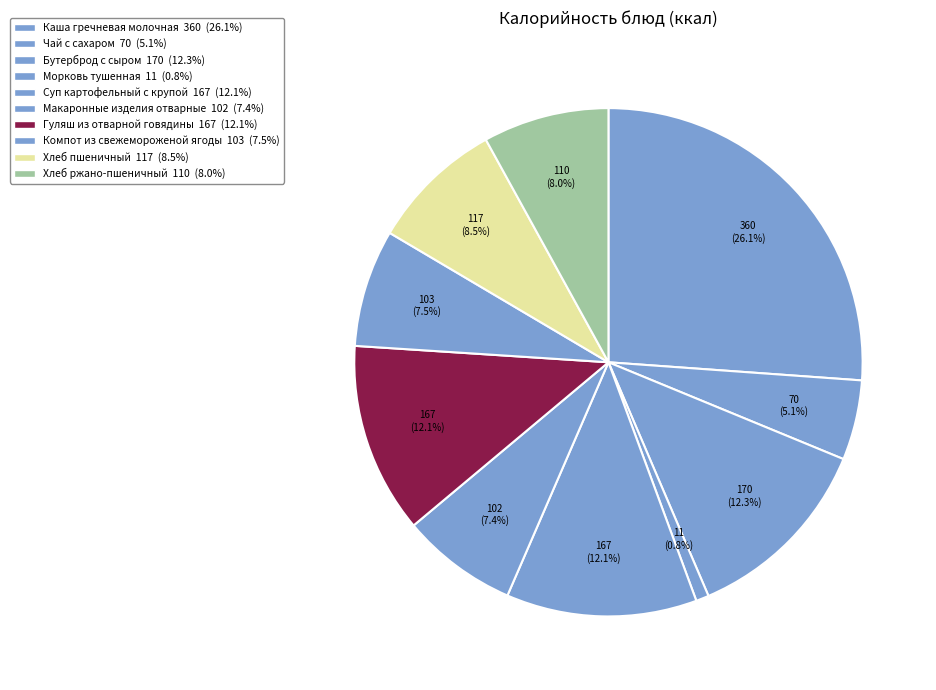

To the nearest percent, what is the difference between the Морковь тушенная and Хлеб пшеничный slice percentages?

8%